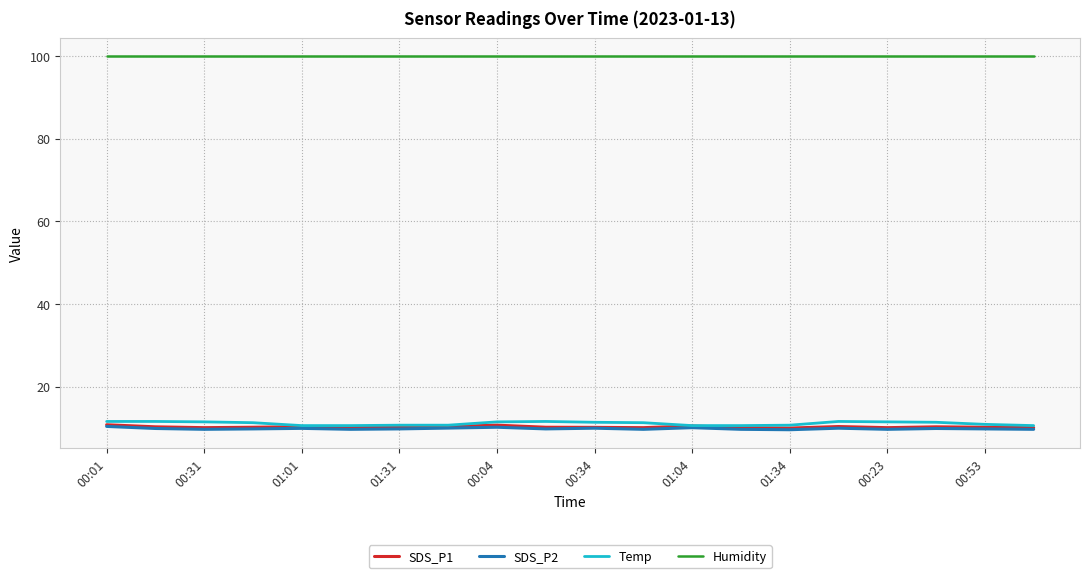

Which series has the largest total across all categories?

Humidity